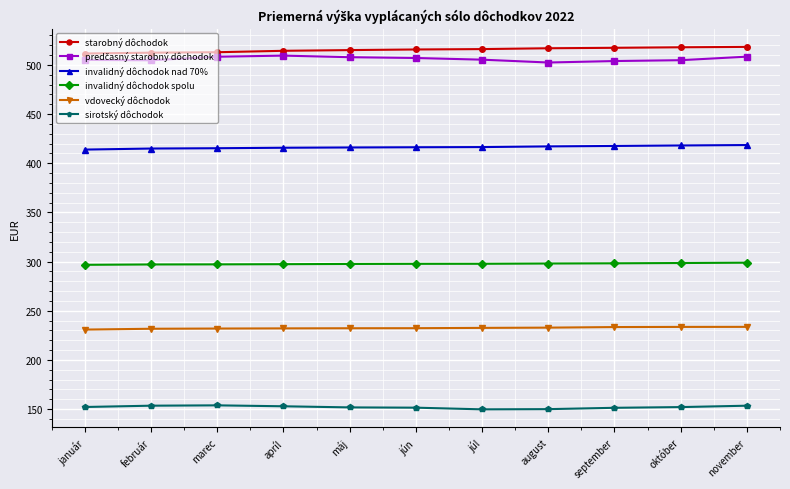

Count the number of categories in the chart.

11